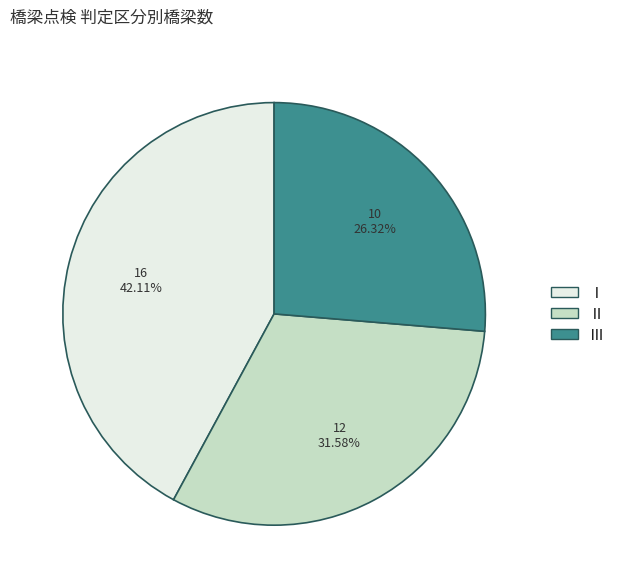

Approximately how many times larger is the value at Ⅲ compared to Ⅰ?

0.6